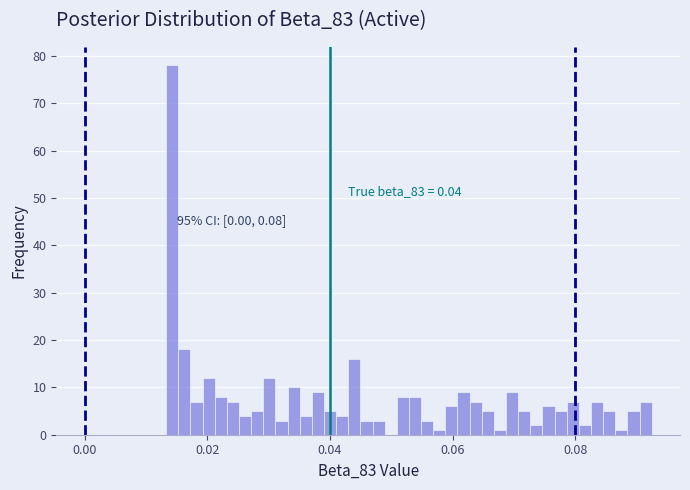

Read against the x-axis, roughly where is the centre of the tallest bar?

0.014